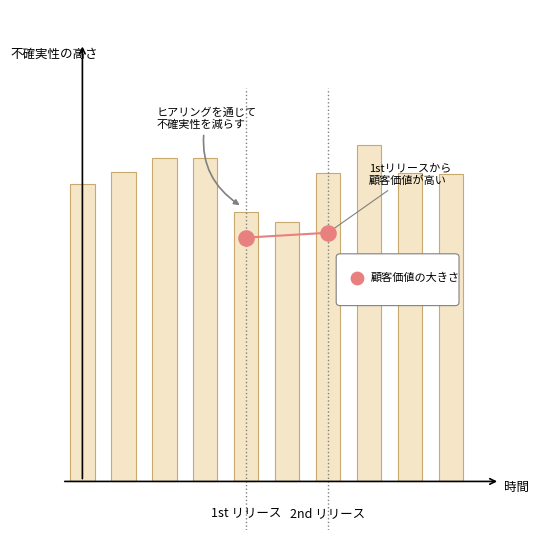

Approximately how many times larger is the value at 4 compared to 8?

0.9